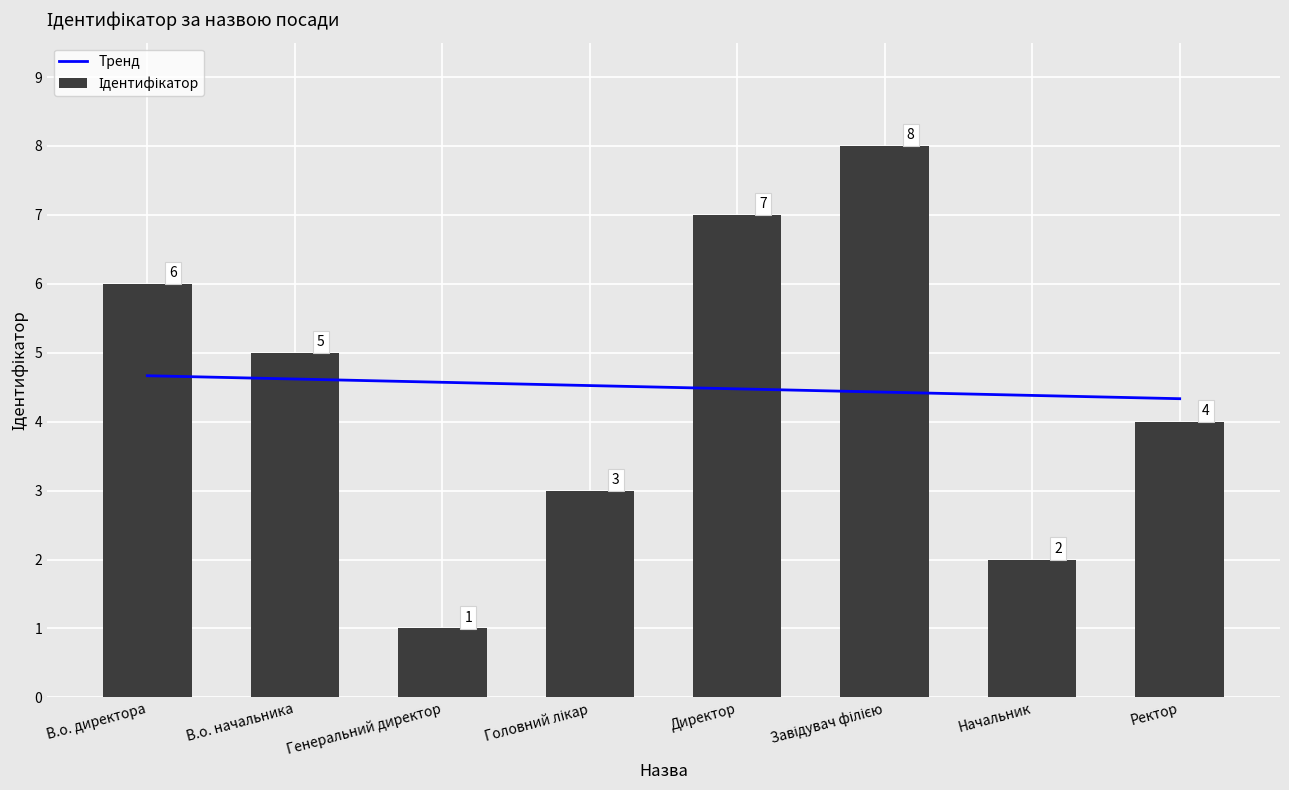

What is the label of the 4th bar from the right?

Директор